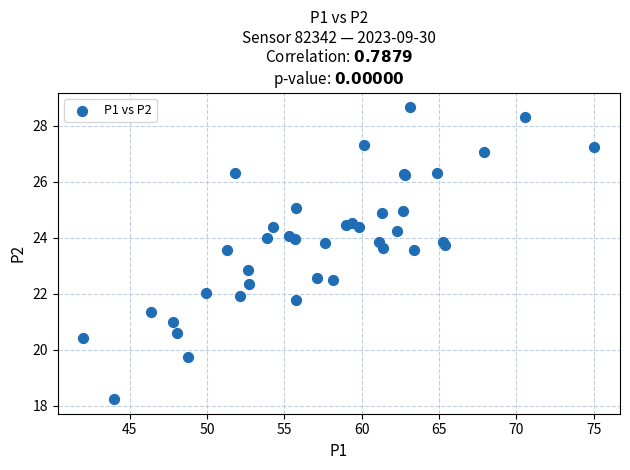

What Y value in the scatter plot is closest to 23?

22.8